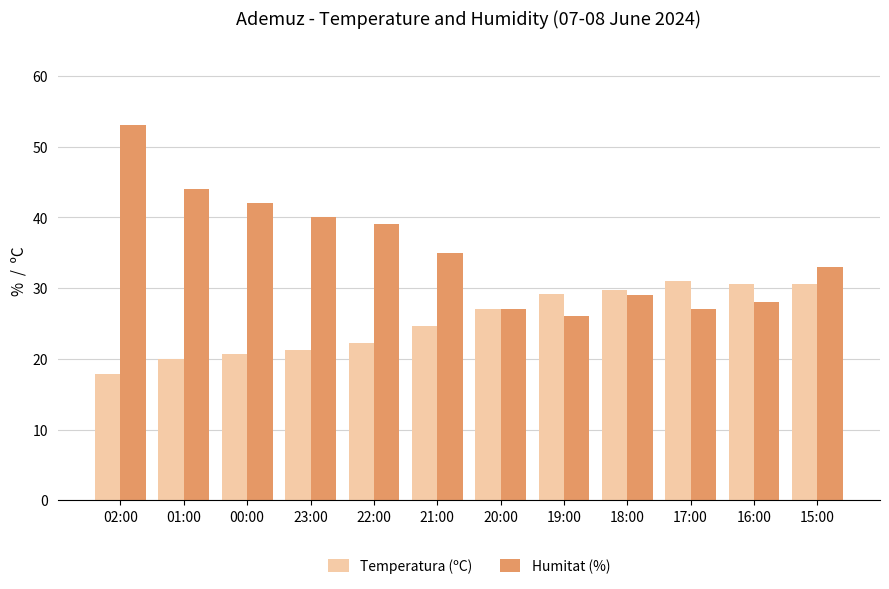

Is it true that Humitat (%) equals 21.6 at 21:00?

False